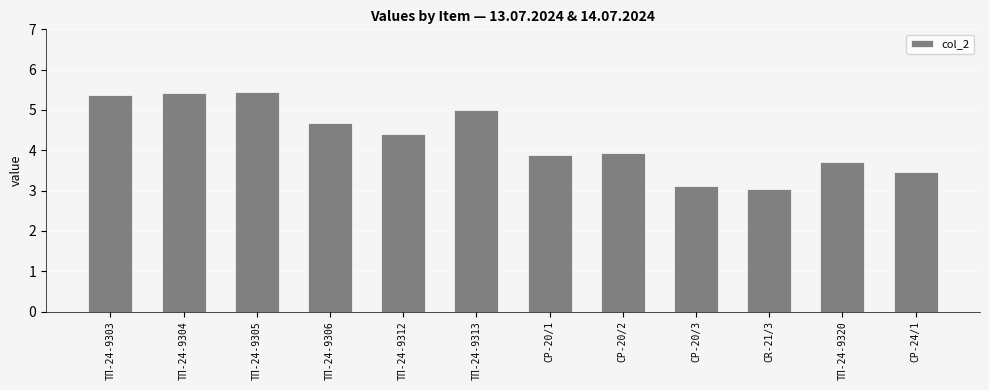

What is the label of the 9th bar from the right?

ТП-24-9306